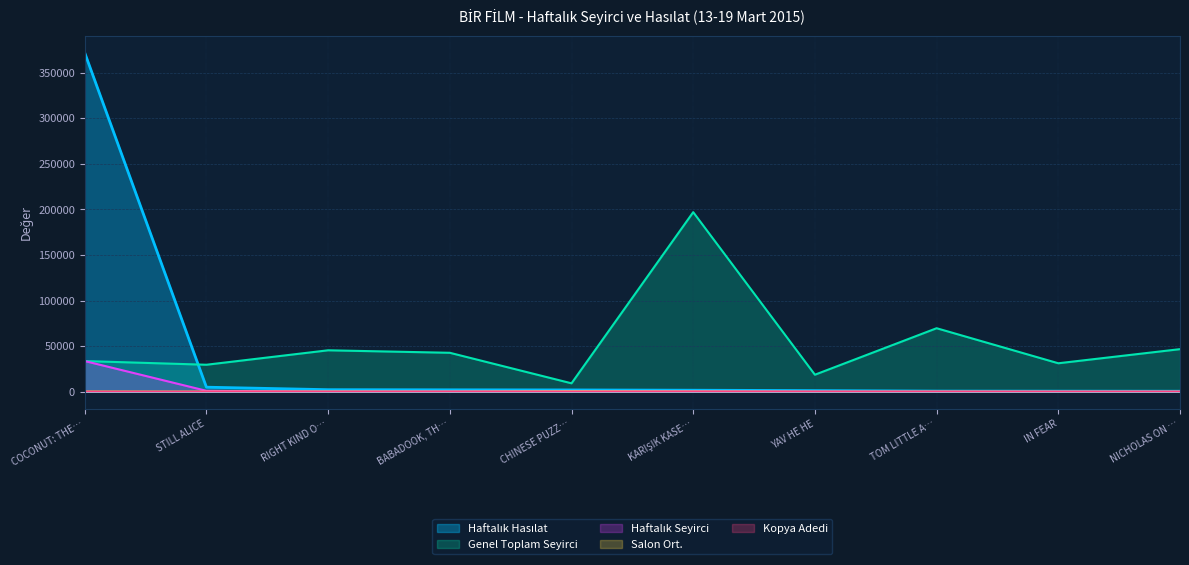

Between CHINESE PUZZ… and TOM LITTLE A…, which series saw the biggest shift?

Genel Toplam Seyirci